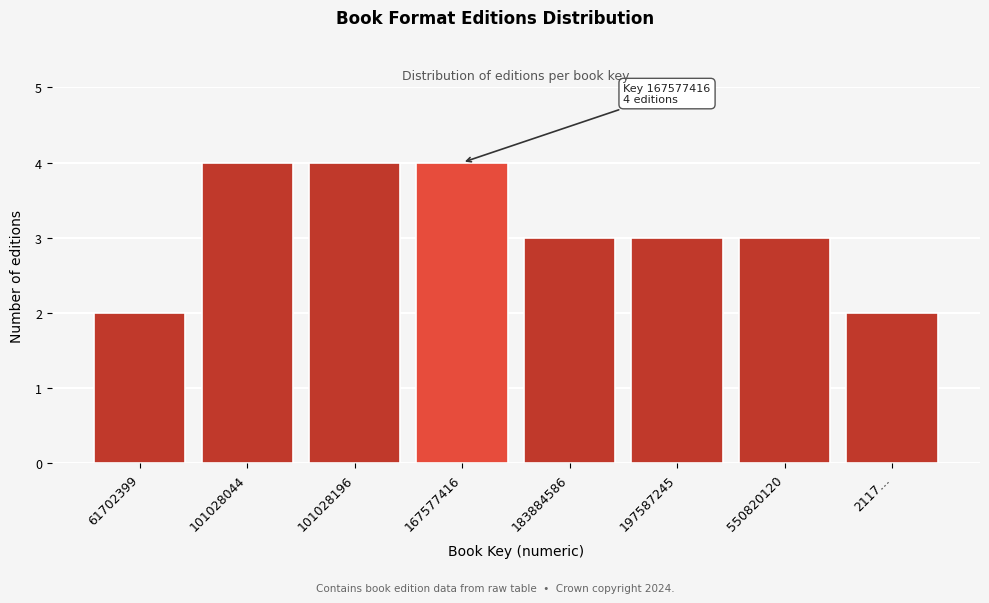

Reading left to right, list all the values displayed in this chart.

2	4	4	4	3	3	3	2